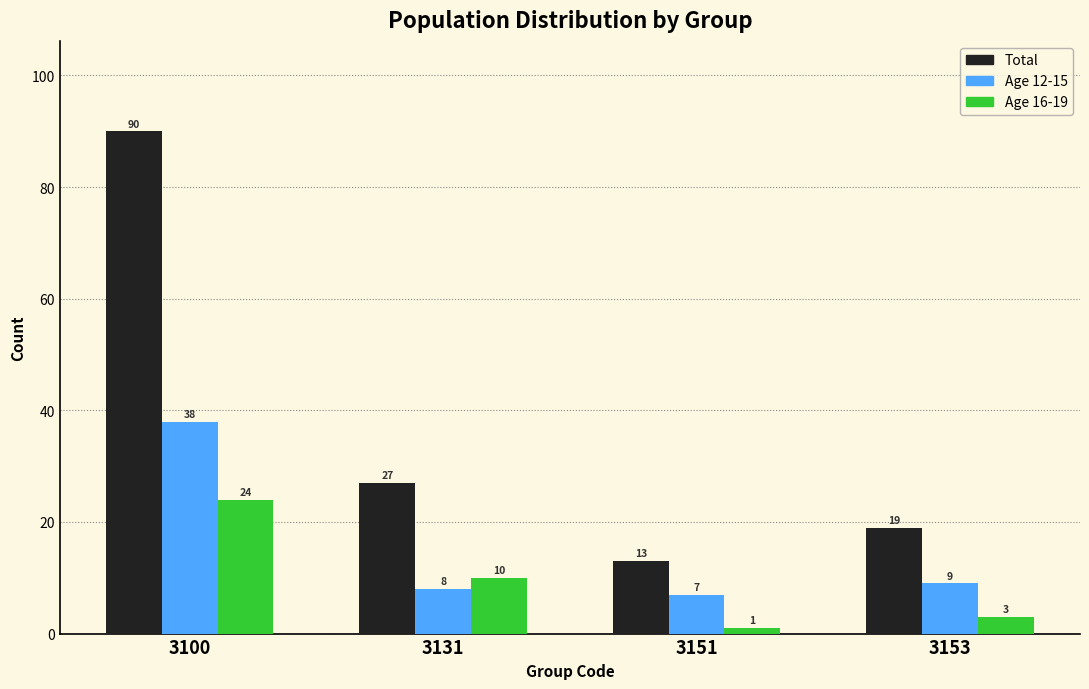

At which category is the sum across all series the highest?

3100